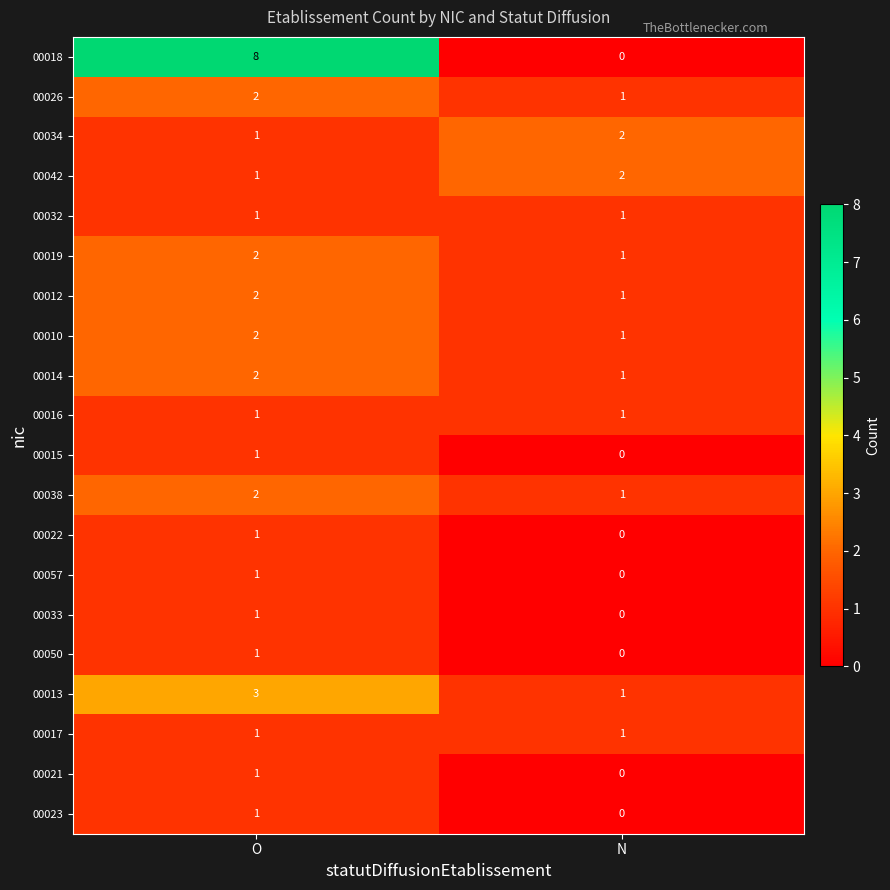

Which series has the largest total across all categories?

00018